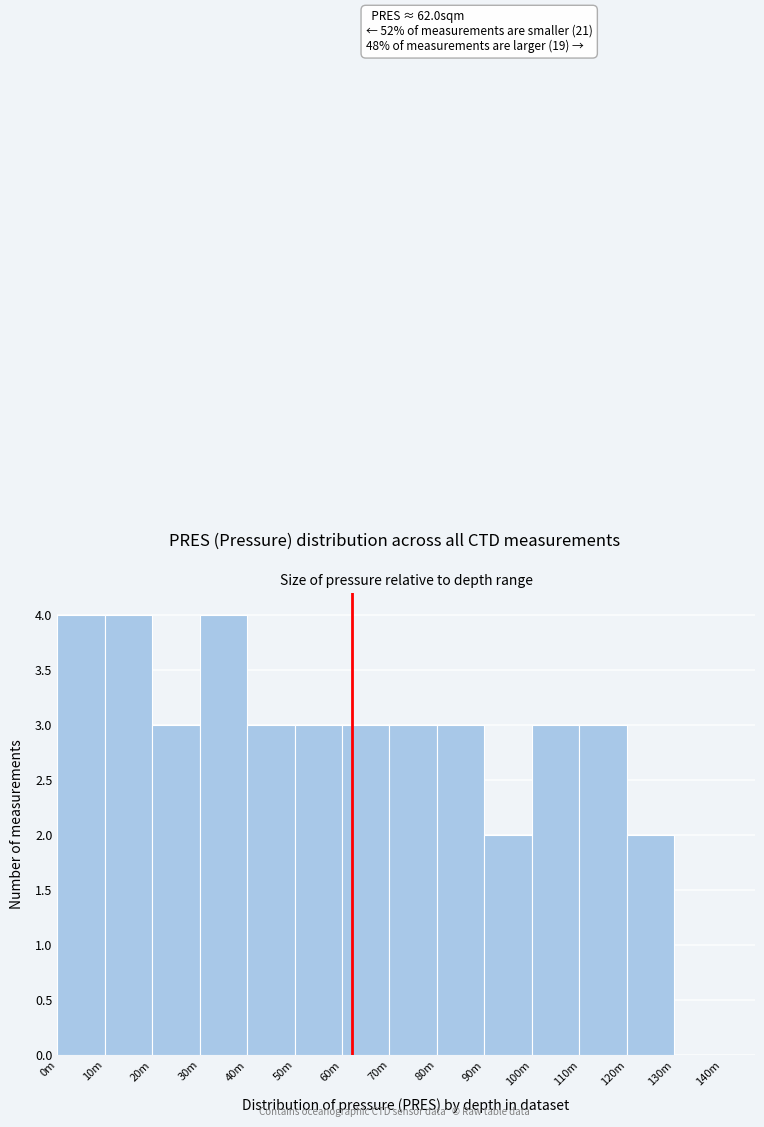

Reading left to right, what are all the values shown in this chart?

0m=4	10m=4	20m=3	30m=4	40m=3	50m=3	60m=3	70m=3	80m=3	90m=2	100m=3	110m=3	120m=2	130m=0